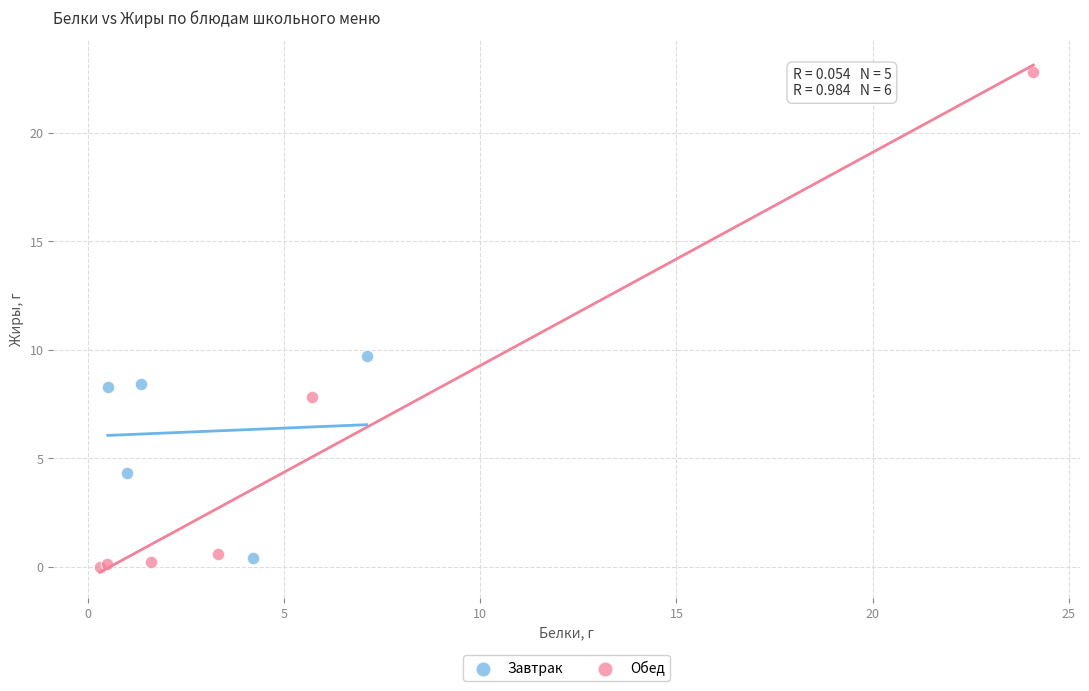

Which series has the largest Y range (max minus min)?

Обед